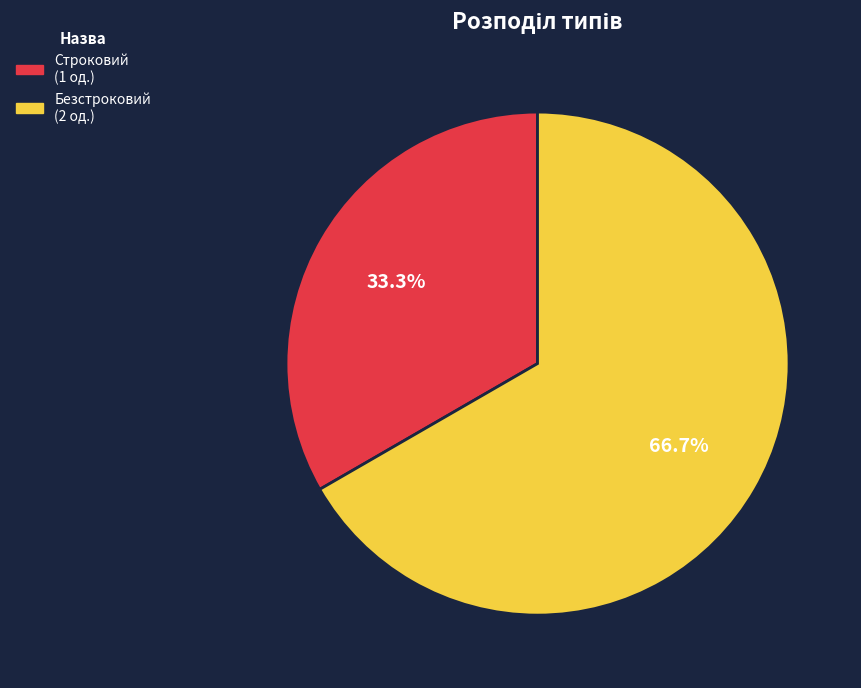

To the nearest percent, what portion does Строковий represent?

33%